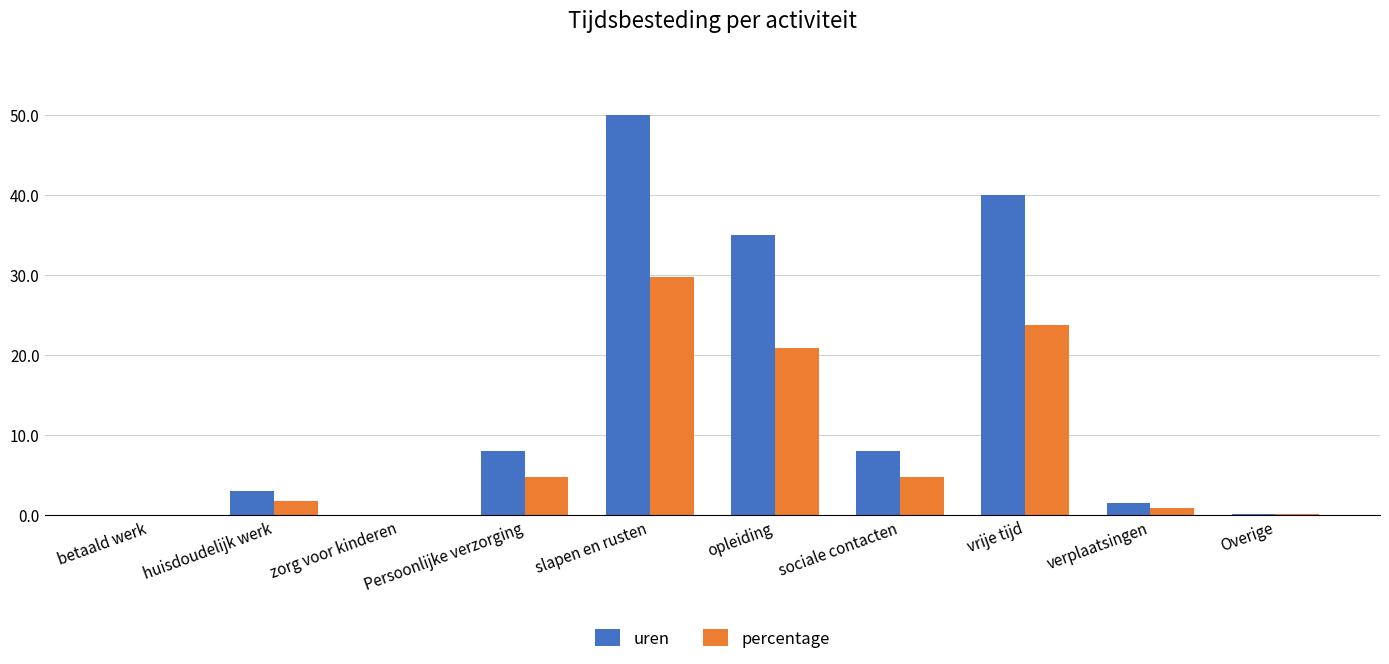

What is the maximum value shown in the chart?

50.0